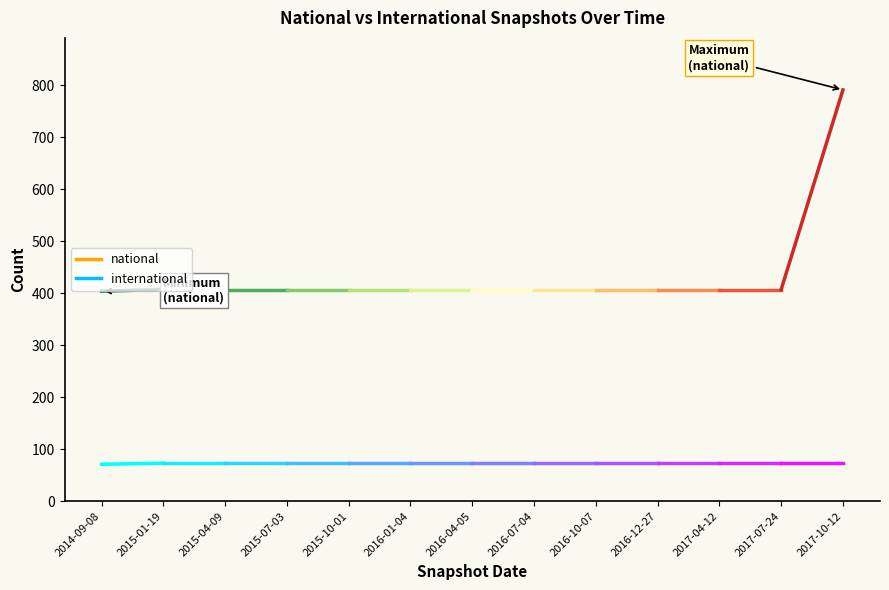

What position from the right is 2016-01-04?

8